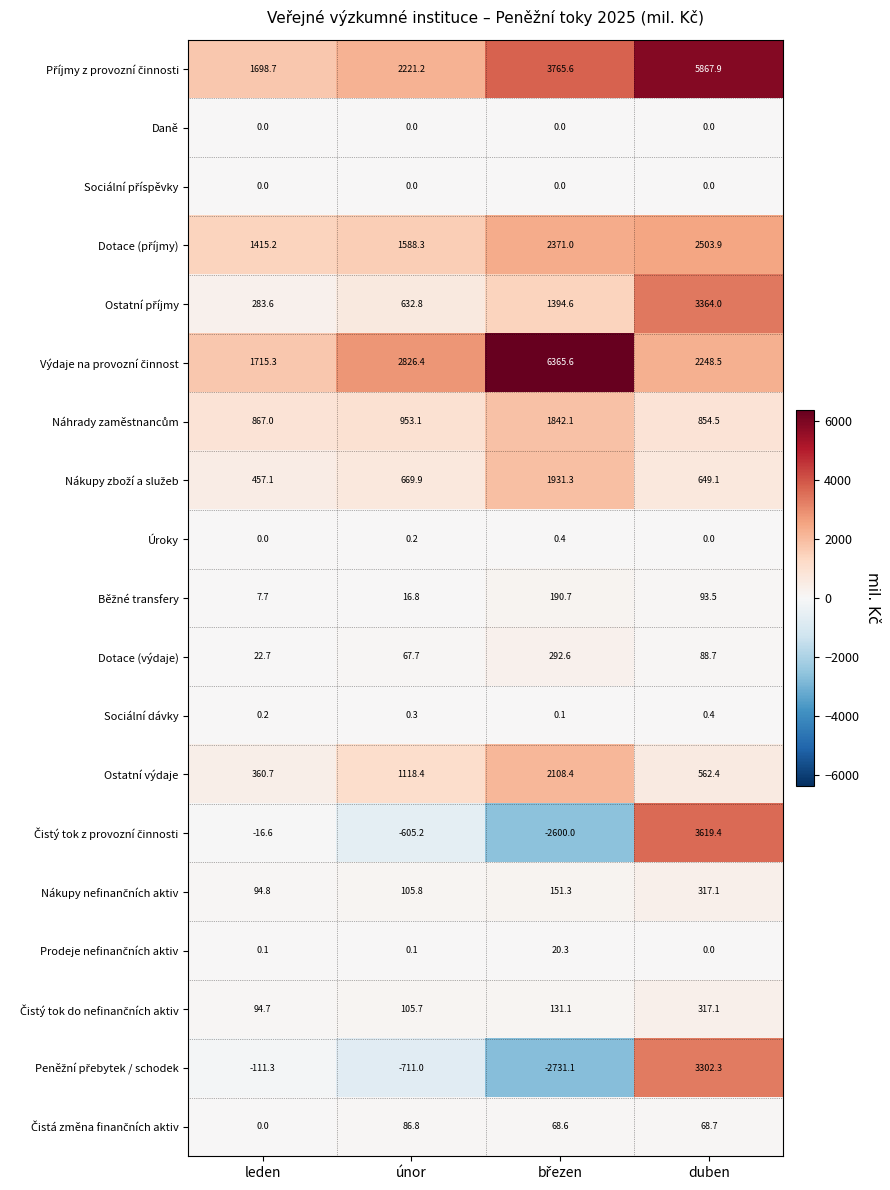

Is it true that Daně equals 0.0 at únor?

True